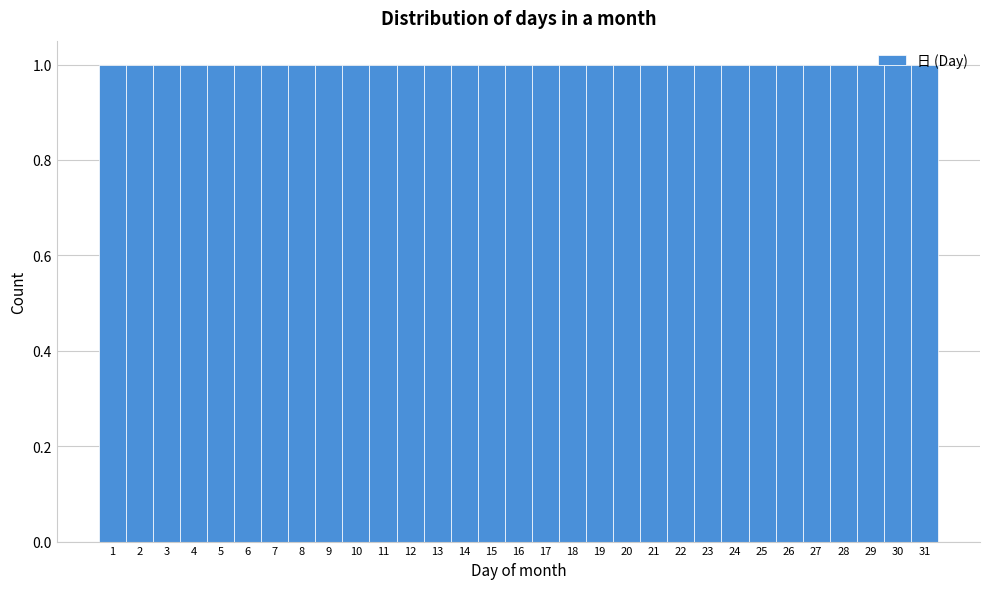

Reading left to right, list every bar in this chart as the range it spans on the x-axis followed by its height. The values are not printed on the chart, so give them approximately, as read against the axis.

0.5 to 1.5: 1
1.5 to 2.5: 1
2.5 to 3.5: 1
3.5 to 4.5: 1
4.5 to 5.5: 1
5.5 to 6.5: 1
6.5 to 7.5: 1
7.5 to 8.5: 1
8.5 to 9.5: 1
9.5 to 10.5: 1
10.5 to 11.5: 1
11.5 to 12.5: 1
12.5 to 13.5: 1
13.5 to 14.5: 1
14.5 to 15.5: 1
15.5 to 16.5: 1
16.5 to 17.5: 1
17.5 to 18.5: 1
18.5 to 19.5: 1
19.5 to 20.5: 1
20.5 to 21.5: 1
21.5 to 22.5: 1
22.5 to 23.5: 1
23.5 to 24.5: 1
24.5 to 25.5: 1
25.5 to 26.5: 1
26.5 to 27.5: 1
27.5 to 28.5: 1
28.5 to 29.5: 1
29.5 to 30.5: 1
30.5 to 31.5: 1